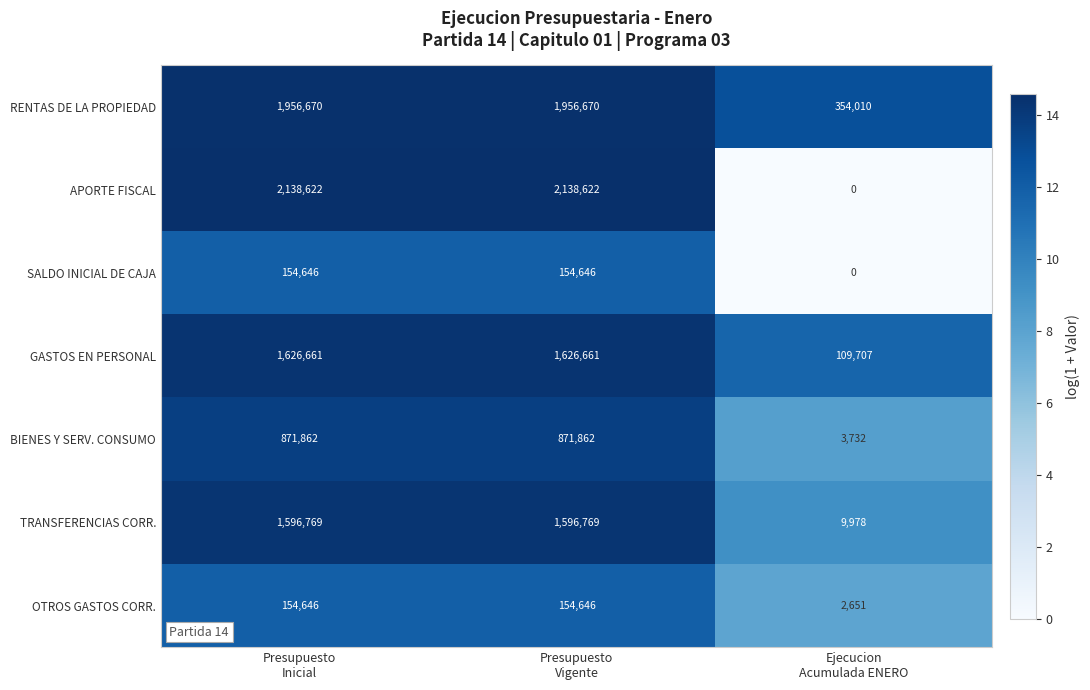

What is the maximum value for APORTE FISCAL?

2138622